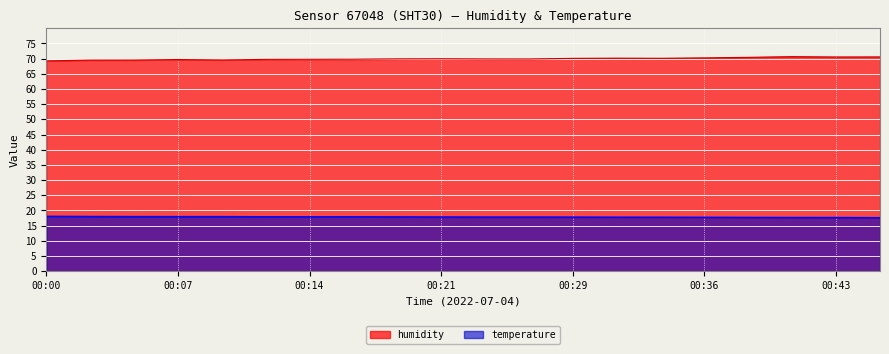

What is the total value across all series at 05:30?

87.6